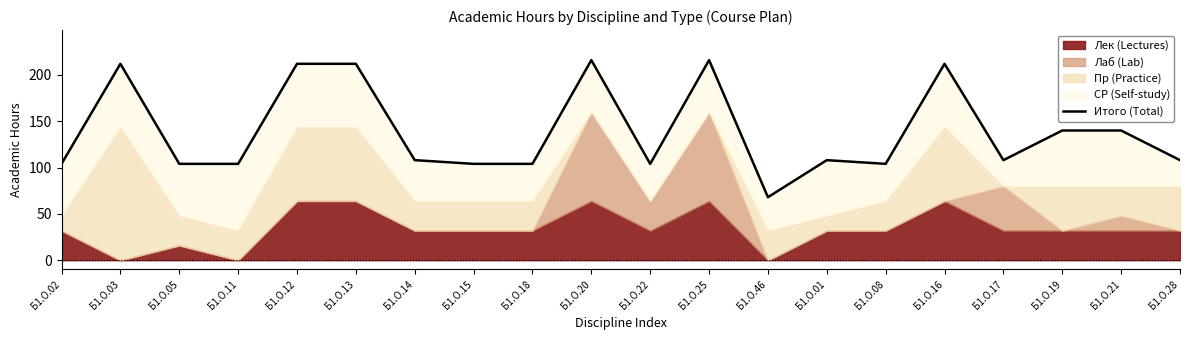

What is the change in value from Б1.О.21 to Б1.О.28?

-32